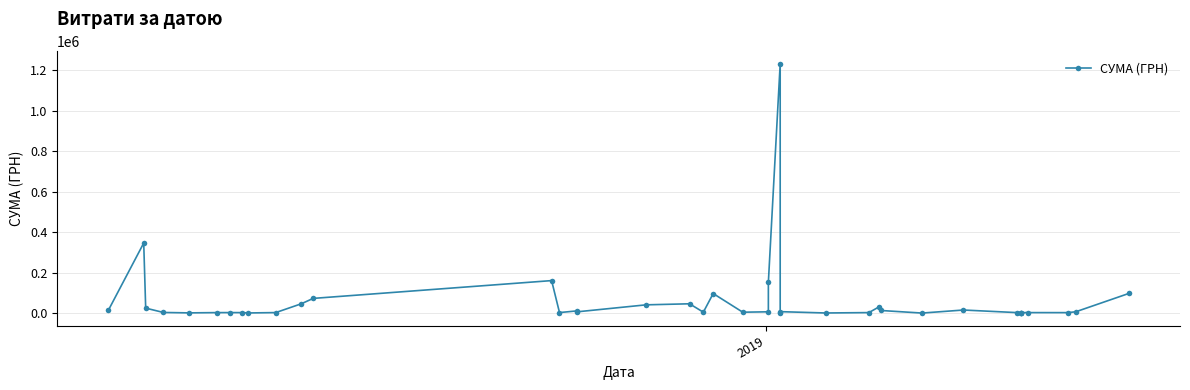

True or false: the data shows 101408.6 at 11.

False